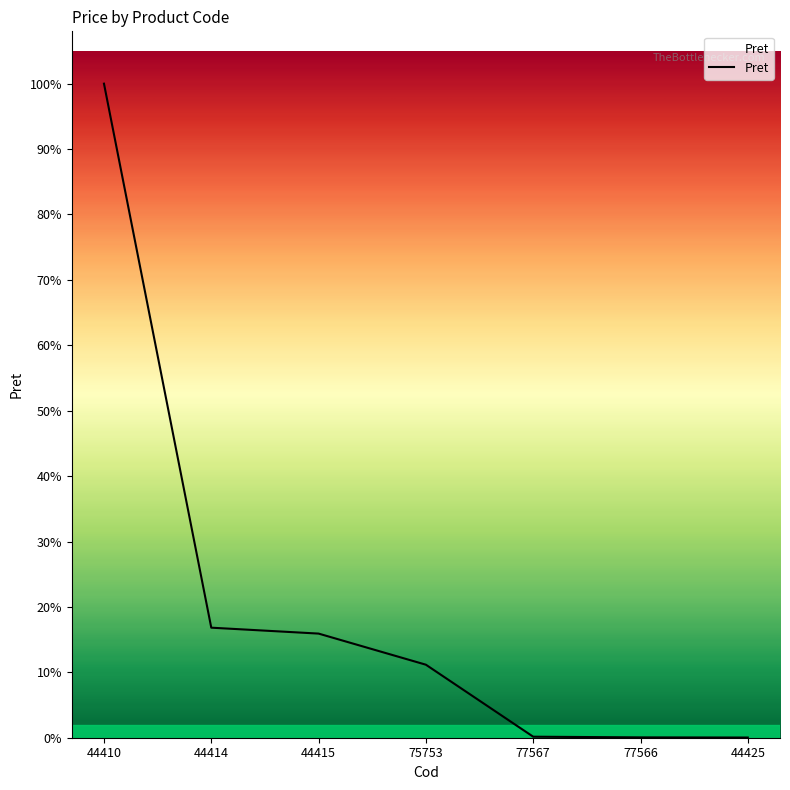

Does the chart have visible grid lines?

No